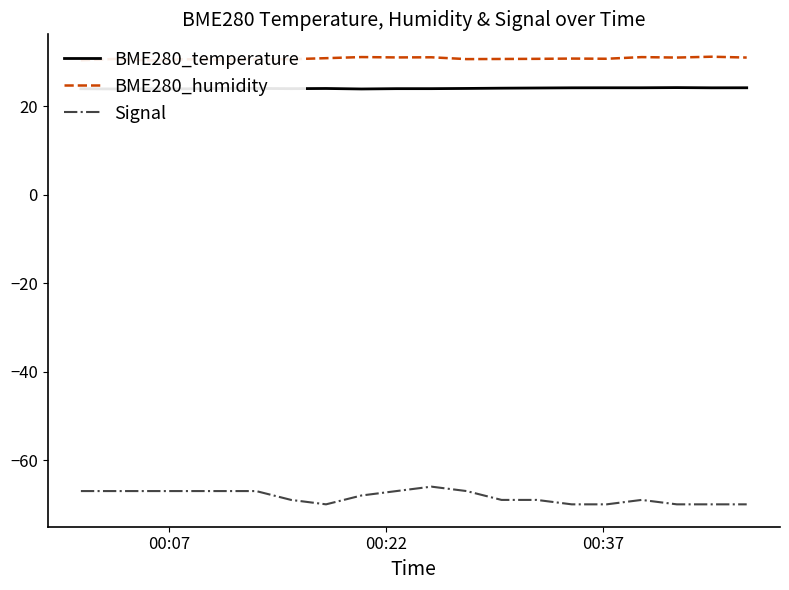

What is the highest value of the Signal series?

-66